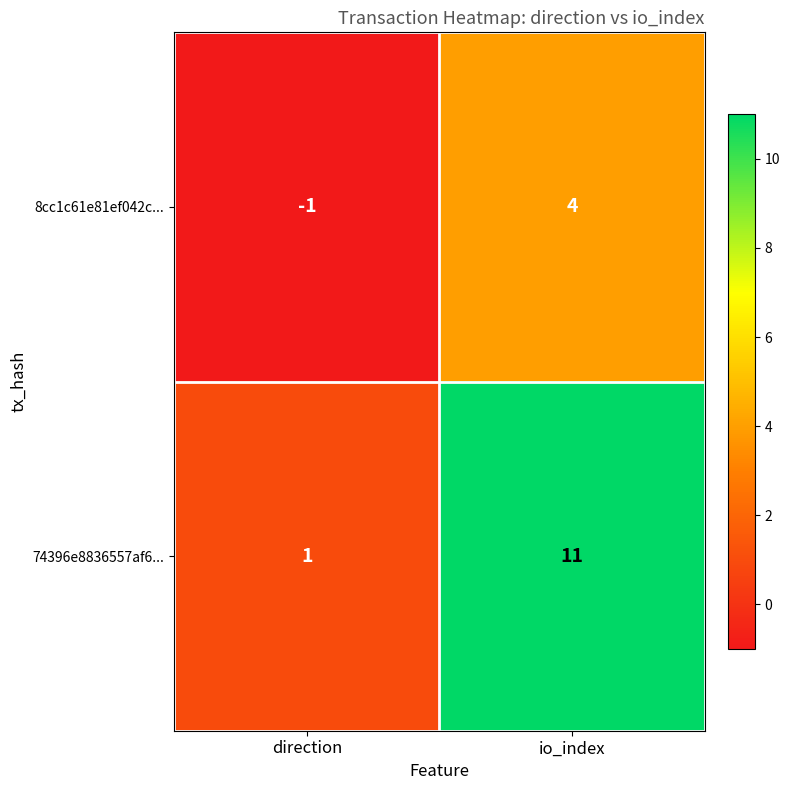

Reading left to right, transcribe all the data shown in this chart.

8cc1c61e81ef042c...: -1	4
74396e8836557af6...: 1	11